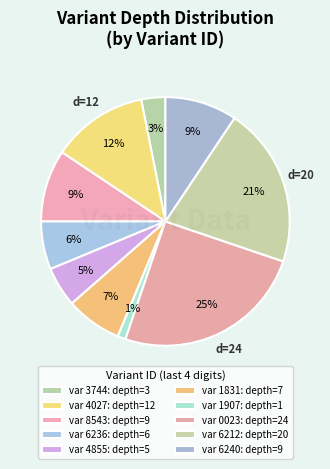

Which category has the biggest portion of the pie?

58510023